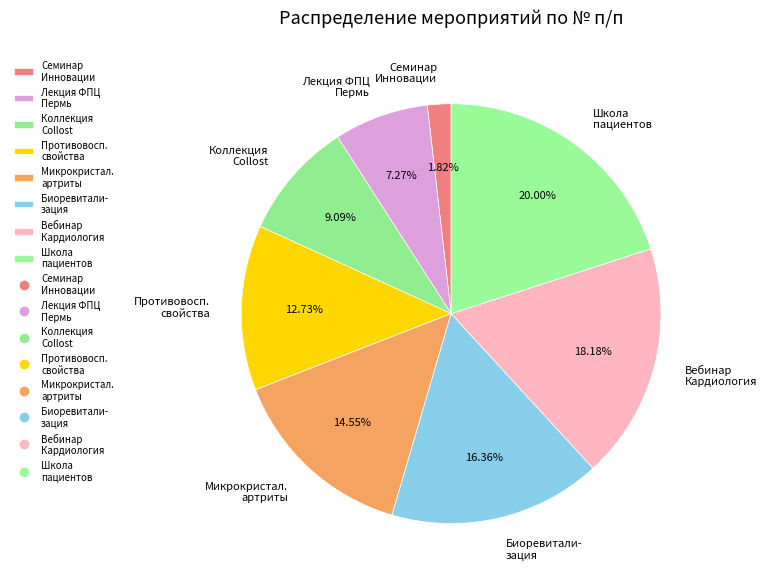

Approximately how many times larger is the value at Противовосп. свойства compared to Коллекция Collost?

1.4